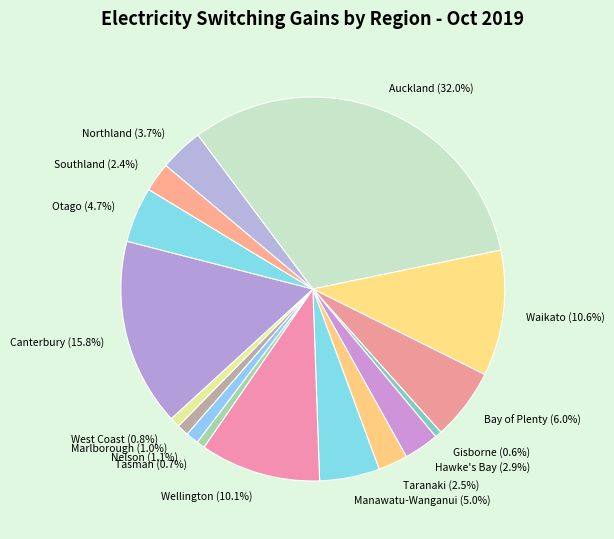

To the nearest percent, what portion does Bay of Plenty represent?

6%